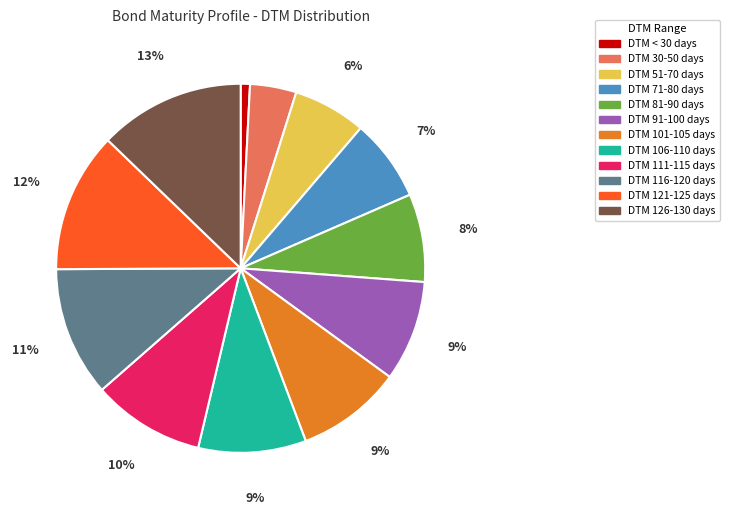

To the nearest percent, what is the difference between the largest and smallest slice percentages?

12%